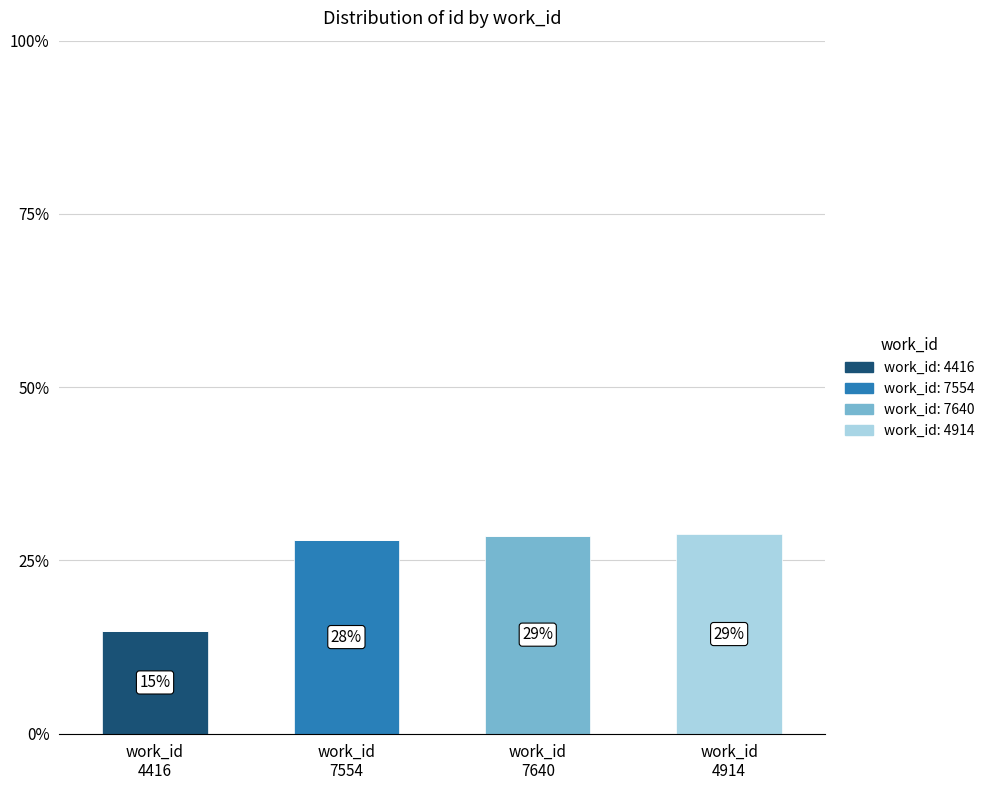

How many series are shown in this chart?

4